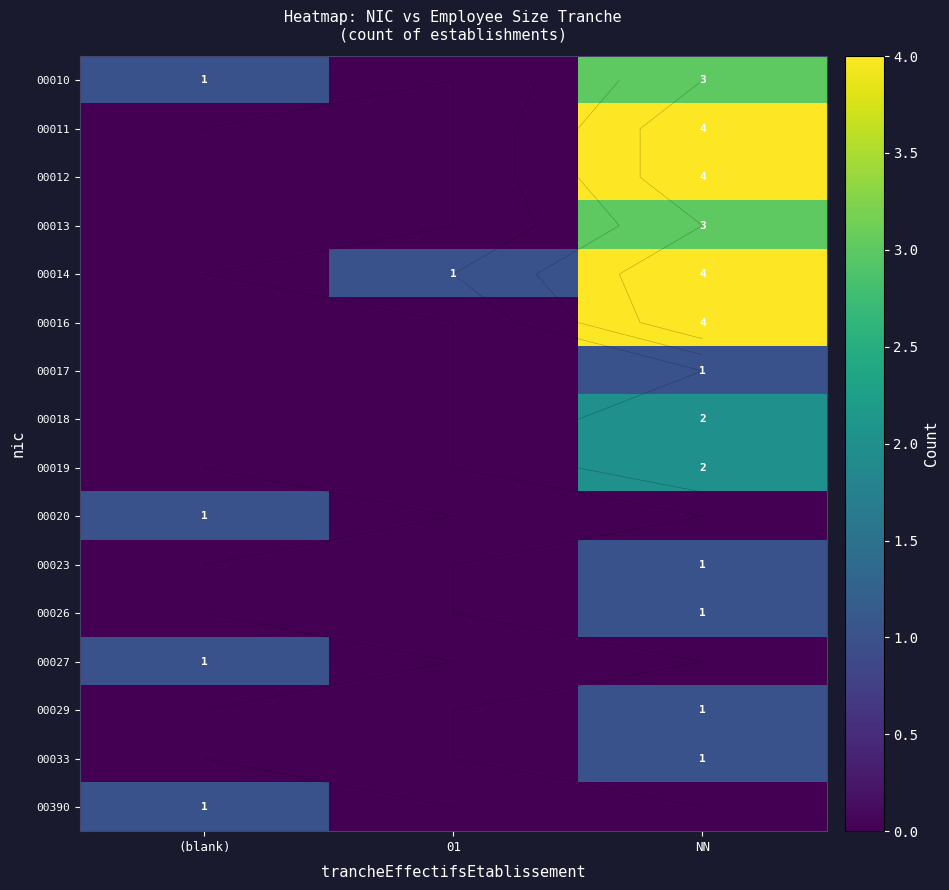

How many values in the 00020 series exceed 0?

1